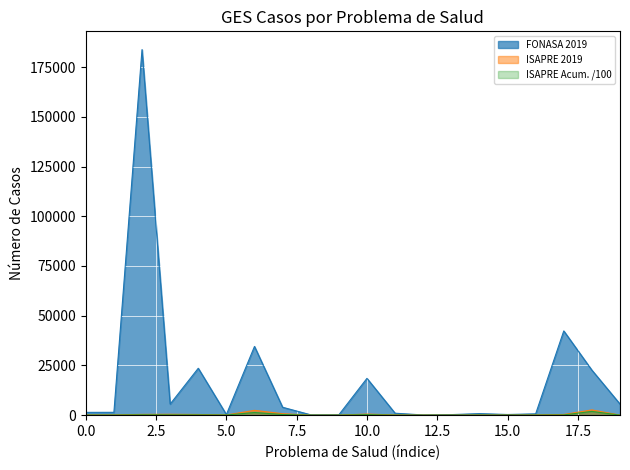

Rank the series by their maximum value, from highest to lowest.

FONASA 2019, ISAPRE 2019, ISAPRE Acumulado